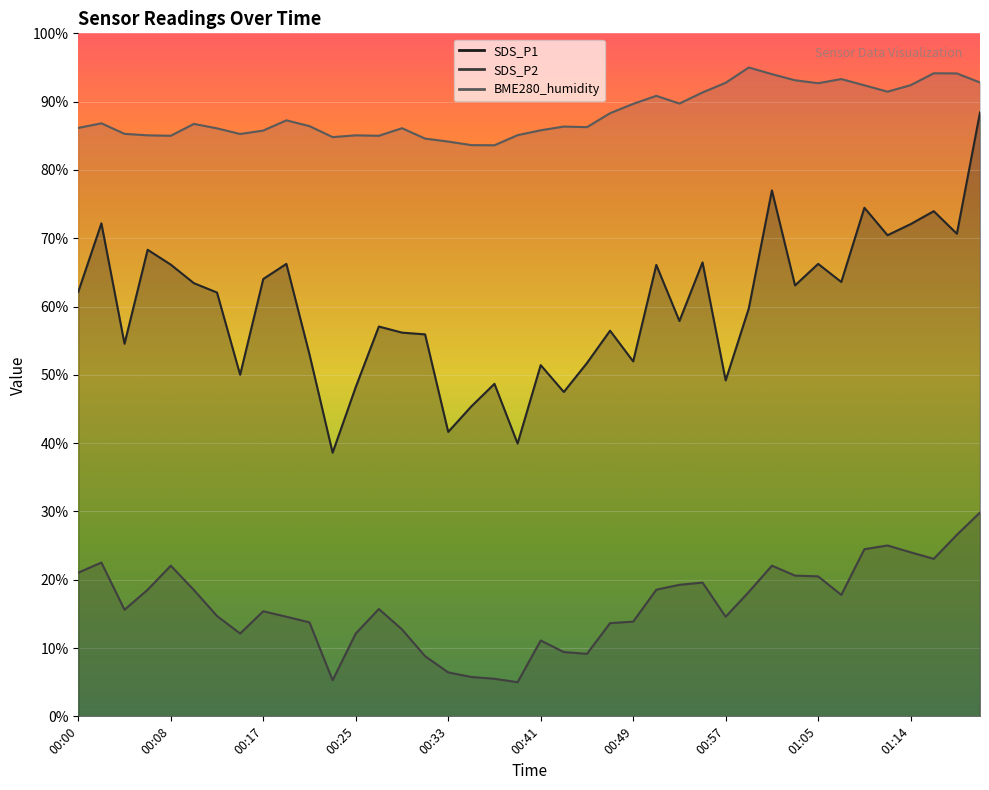

Between 00:21 and 01:05, which series saw the biggest shift?

SDS_P1